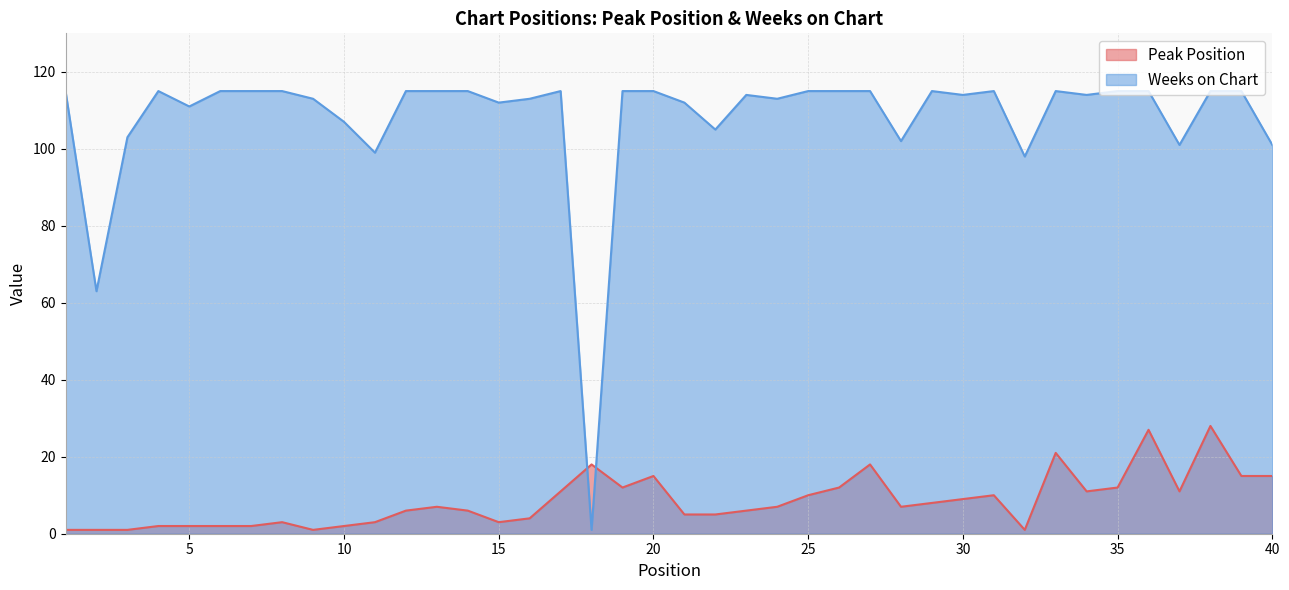

After their last crossing, which series has the higher values: Peak Position or Weeks on Chart?

Weeks on Chart